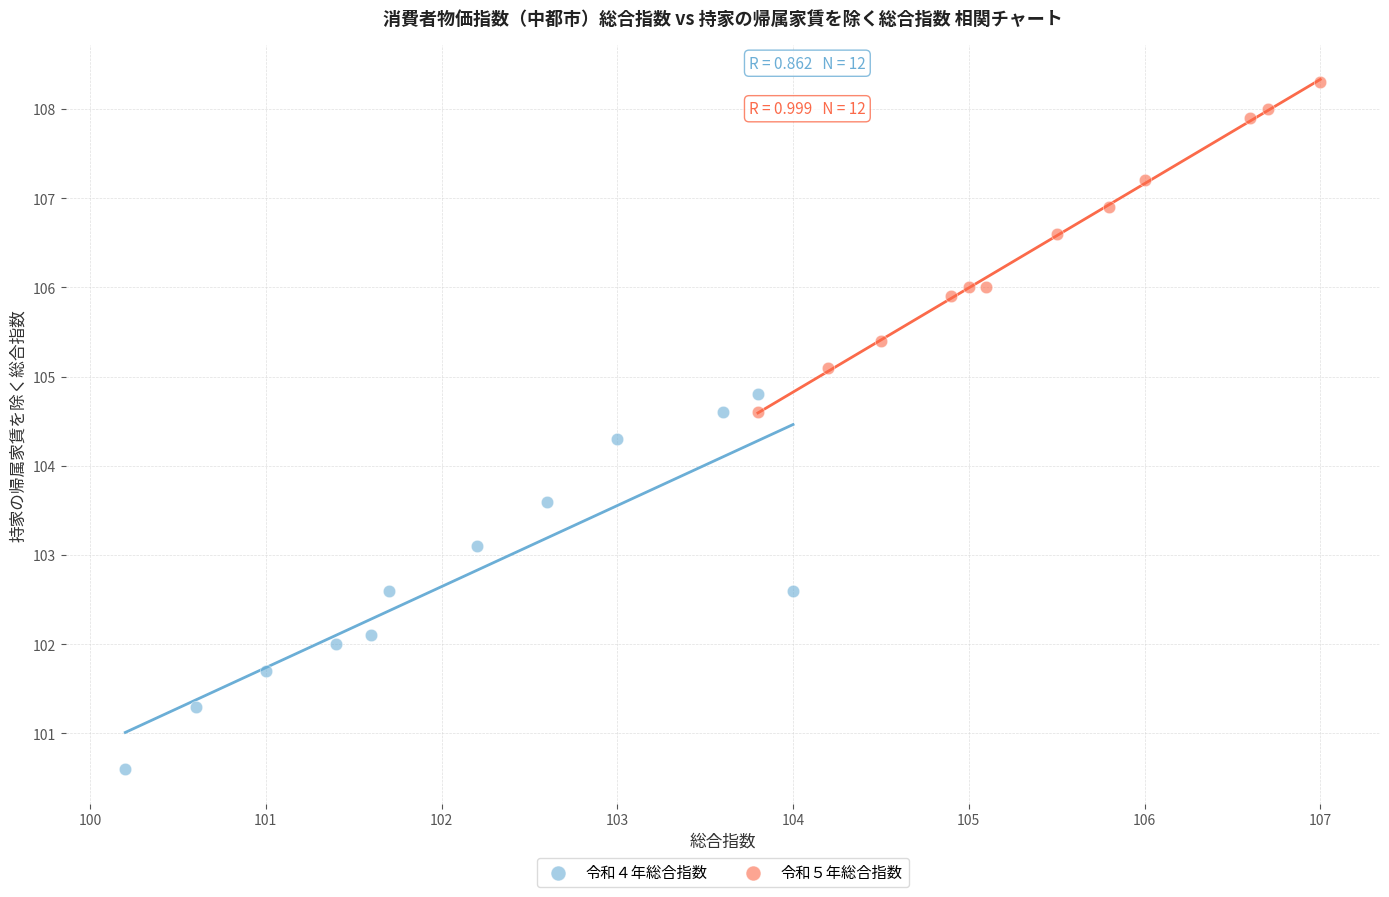

What are all the series names shown in the legend?

令和４年総合指数, 令和５年総合指数